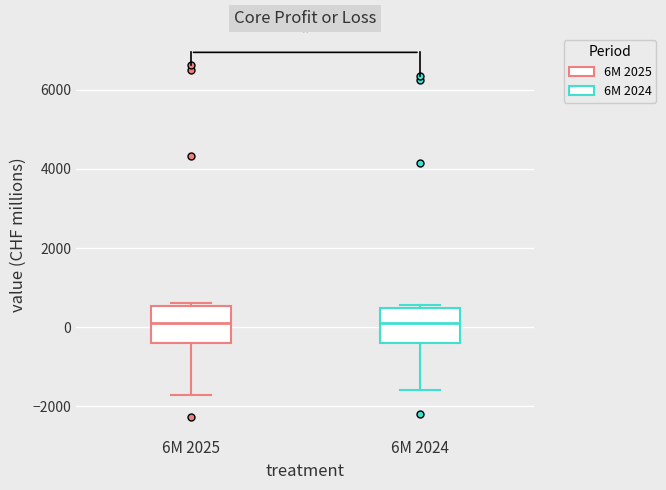

Reading left to right, transcribe this box plot: for each box, give where its median line is, the range the box spans, and where its two whiskers end, as read against the y-axis. The values are not printed on the chart, so give them approximately, as read against the axis.

6M 2025: median 200, box -400 to 600, whiskers -1800 to 600 (just above the box's upper edge)
6M 2024: median 200, box -400 to 400, whiskers -1600 to 600